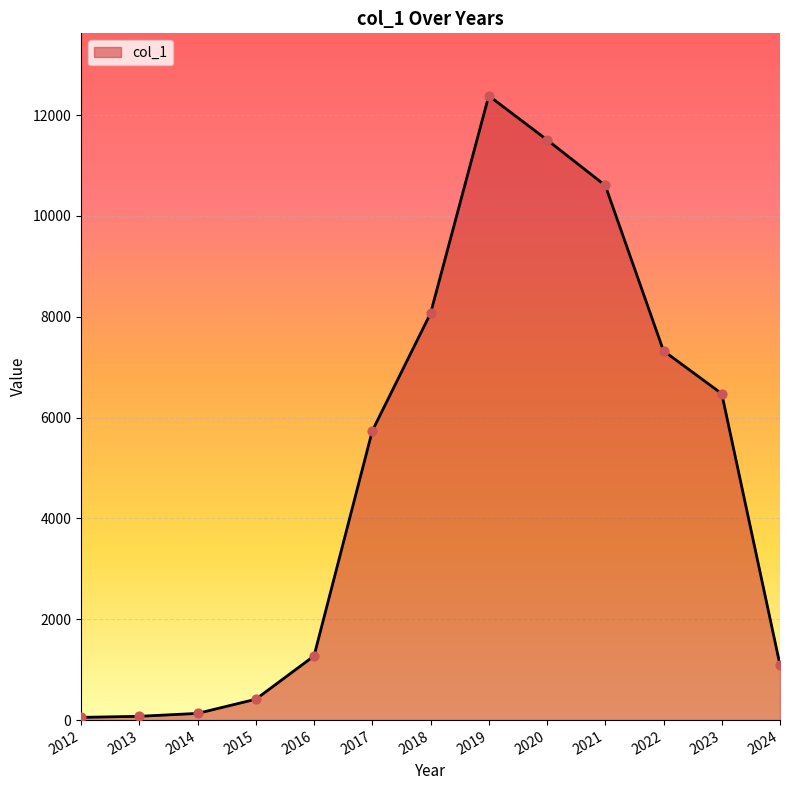

Approximately how many times larger is the value at 2014 compared to 2013?

1.8